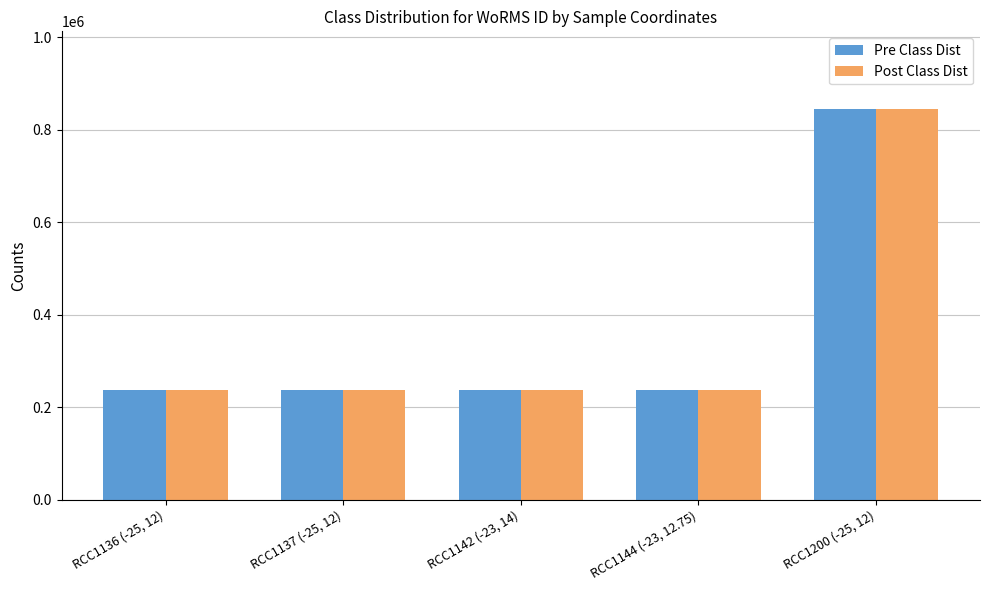

At which category is the sum across all series the highest?

RCC1200 (-25, 12)